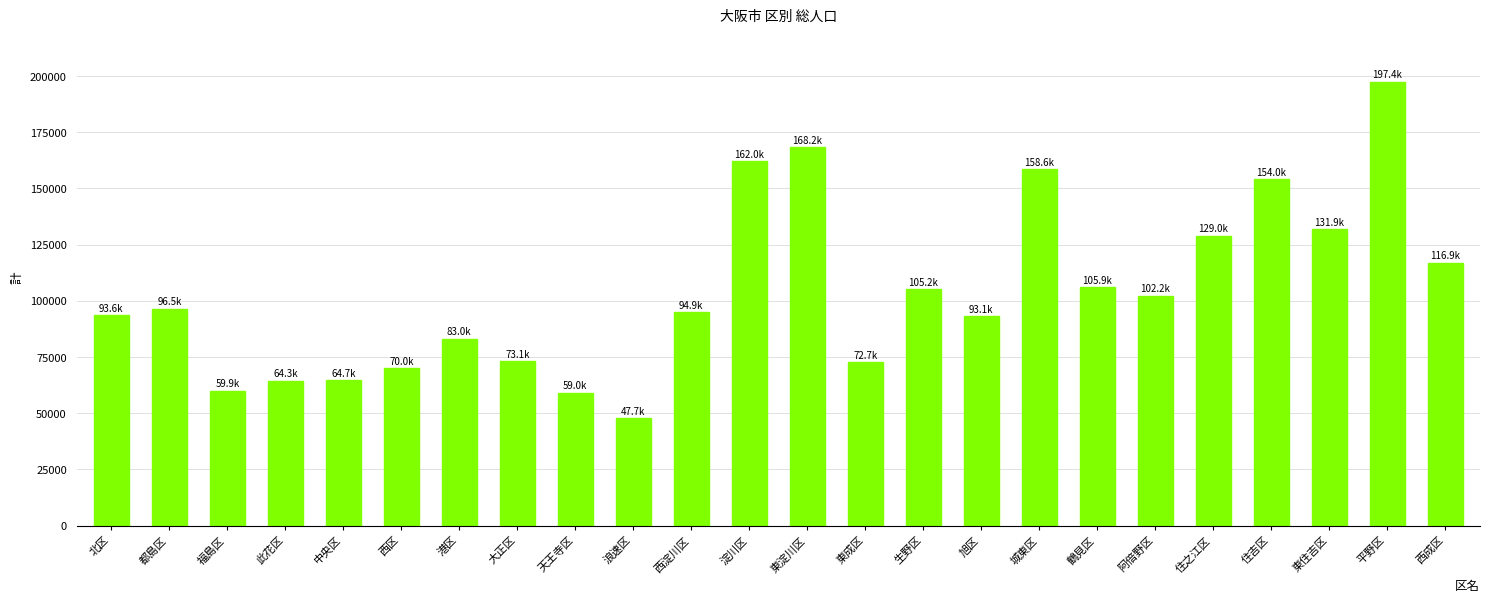

What is the value of the 22nd bar from the left?

131862